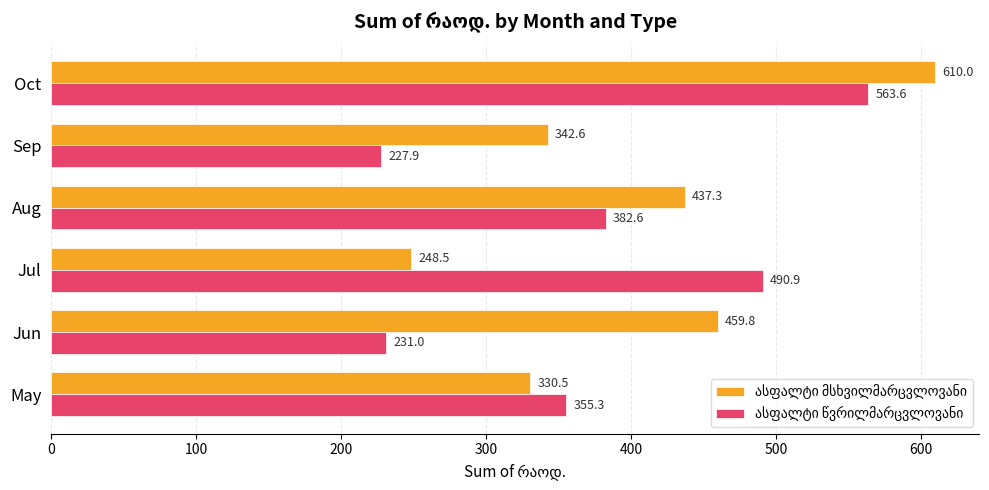

At how many categories does at least one series exceed 282?

6